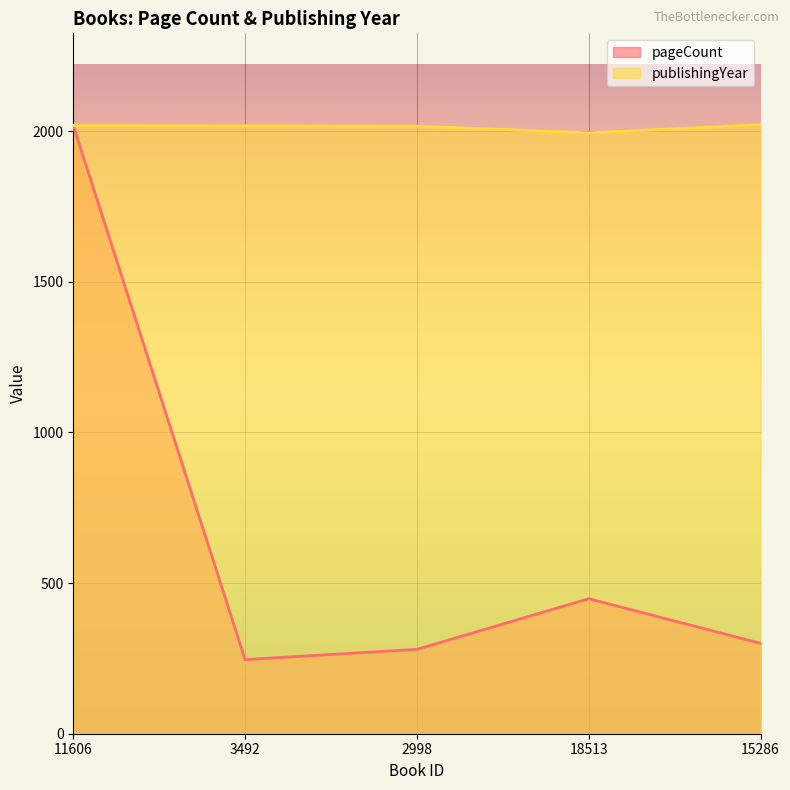

How many lines are shown in the chart?

2